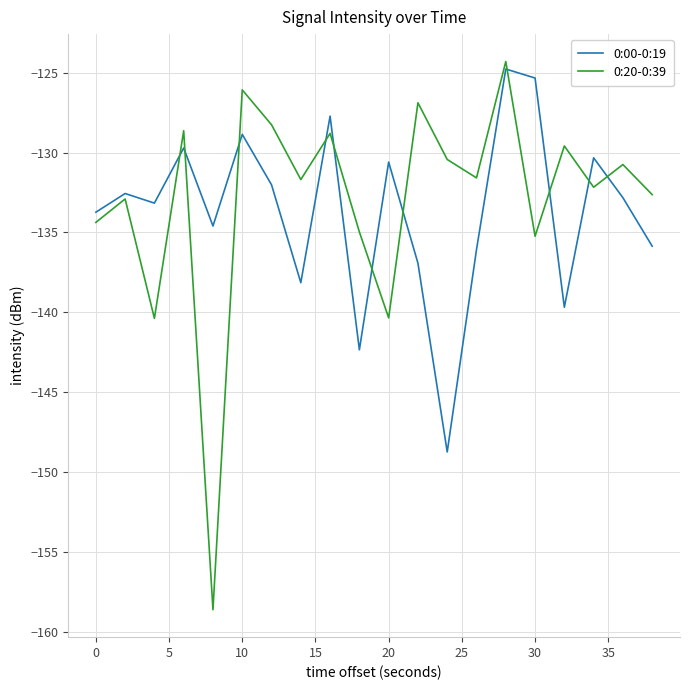

What is the minimum value for 0:00-0:19?

-148.7